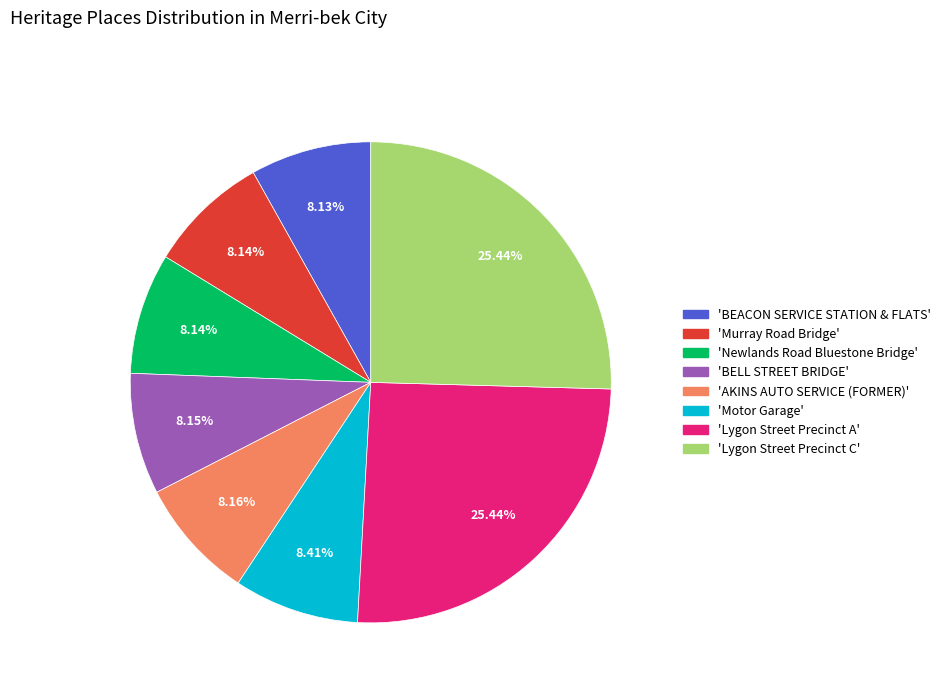

Is there a majority slice in this chart?

No